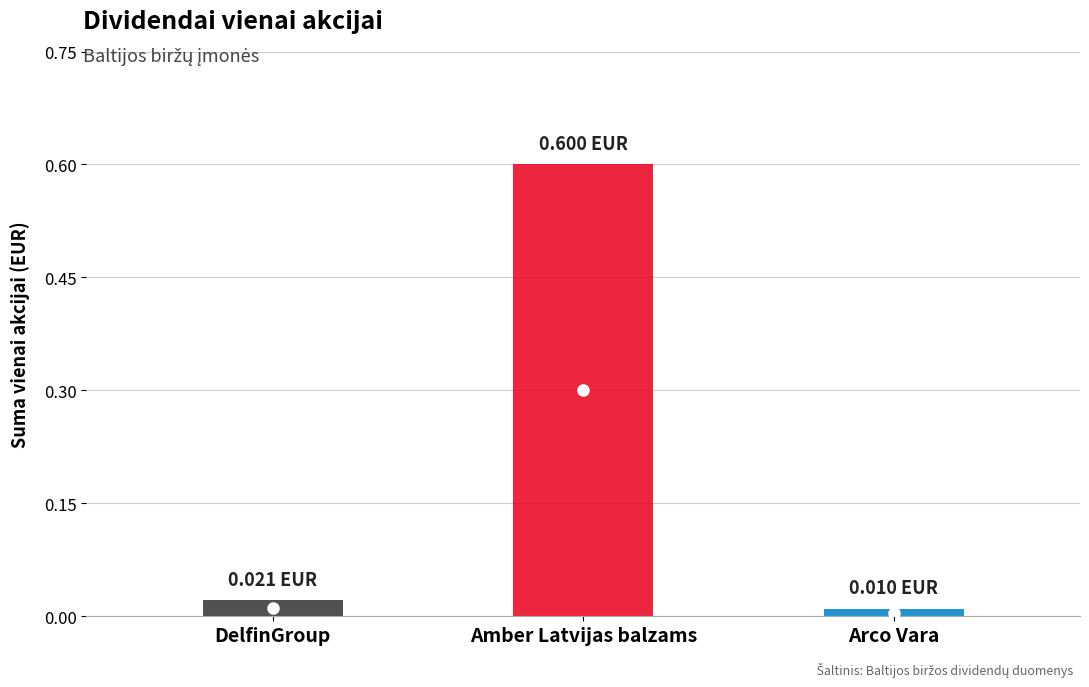

At which label is the value closest to 0?

Arco Vara